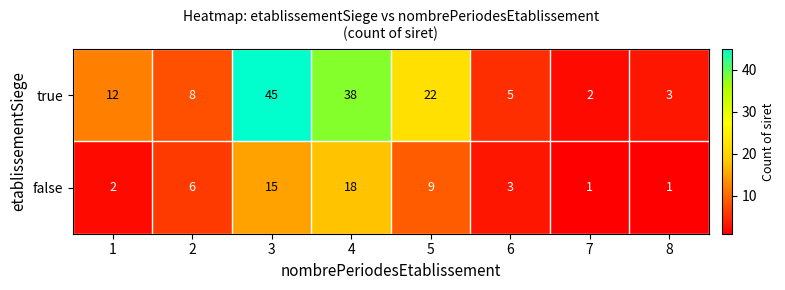

Which label corresponds to the largest value in the chart?

3